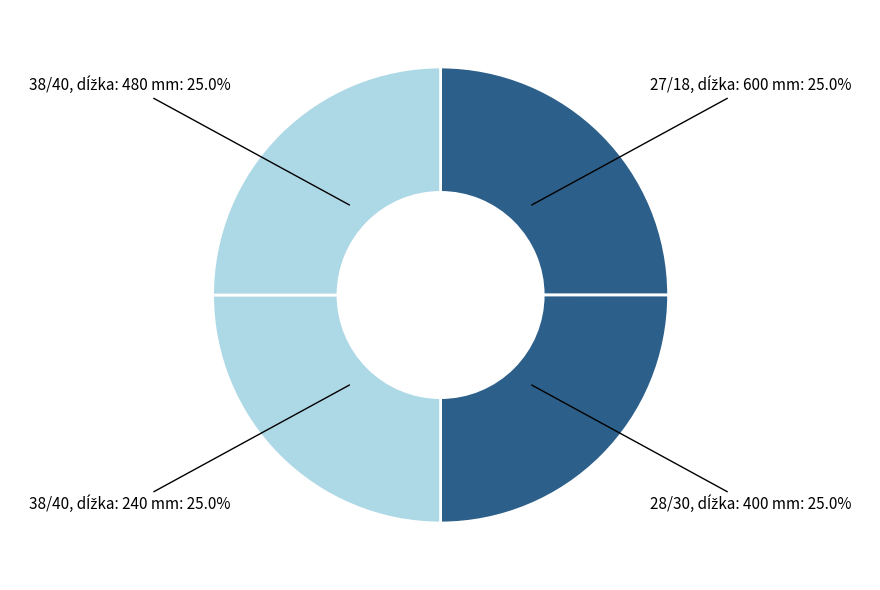

Is there any slice that represents more than half of the pie?

No